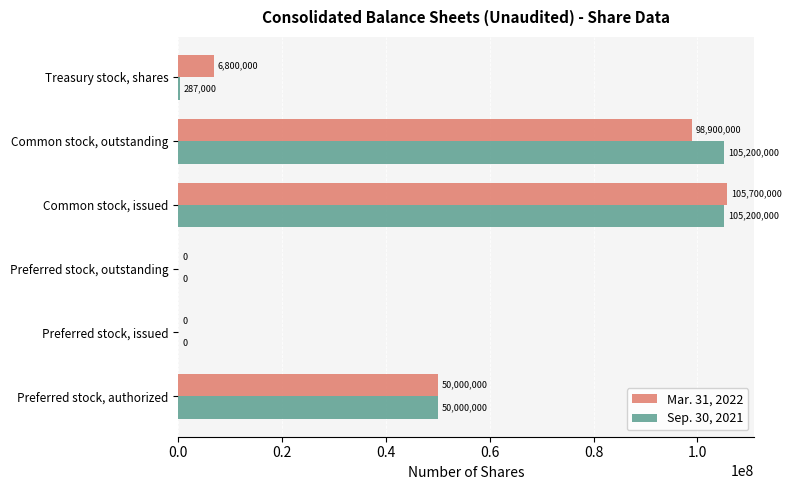

At which label is Mar. 31, 2022 closest to 52850000?

Preferred stock, authorized